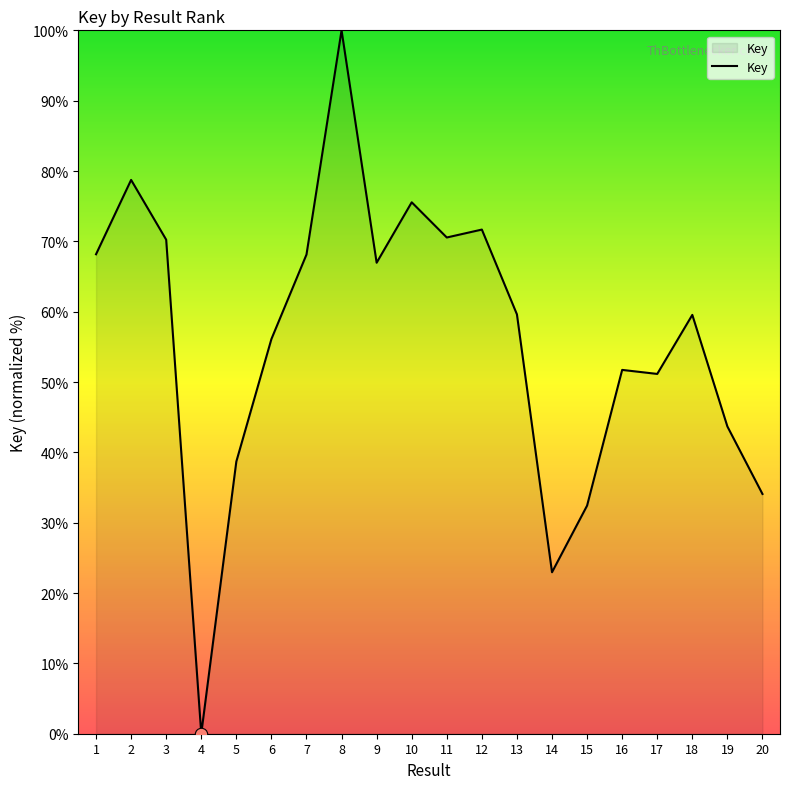

What is the change in value from 5 to 11?

+31.9